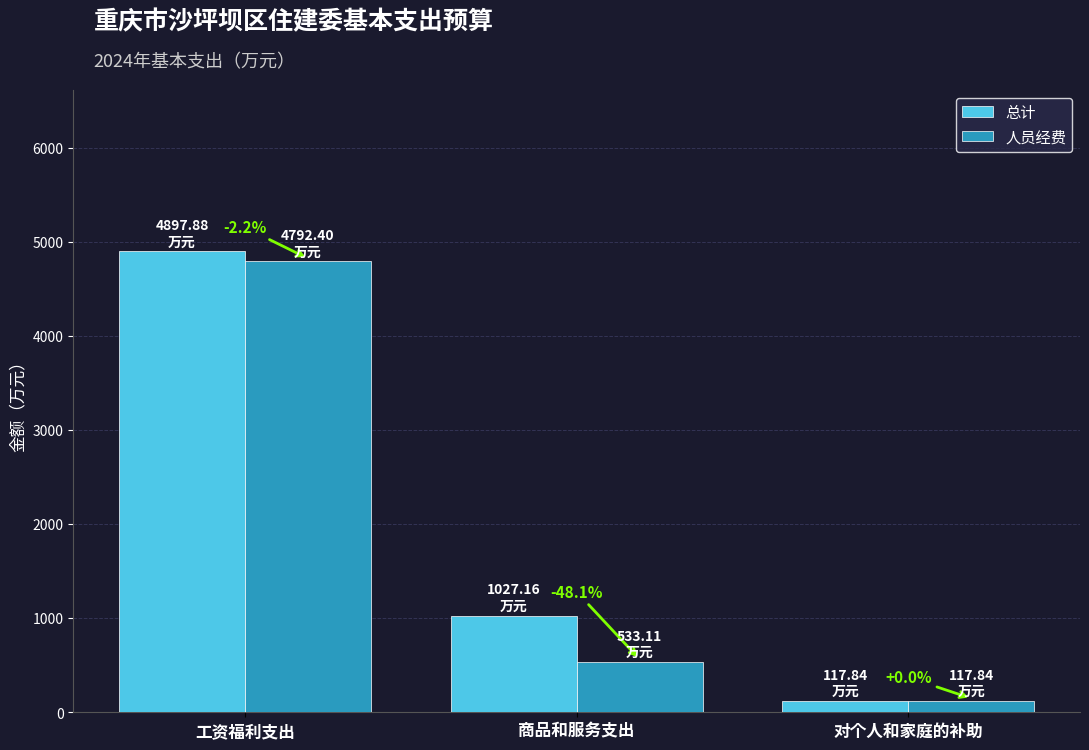

The 总计 series shows 449.5 at 商品和服务支出. True or false?

False